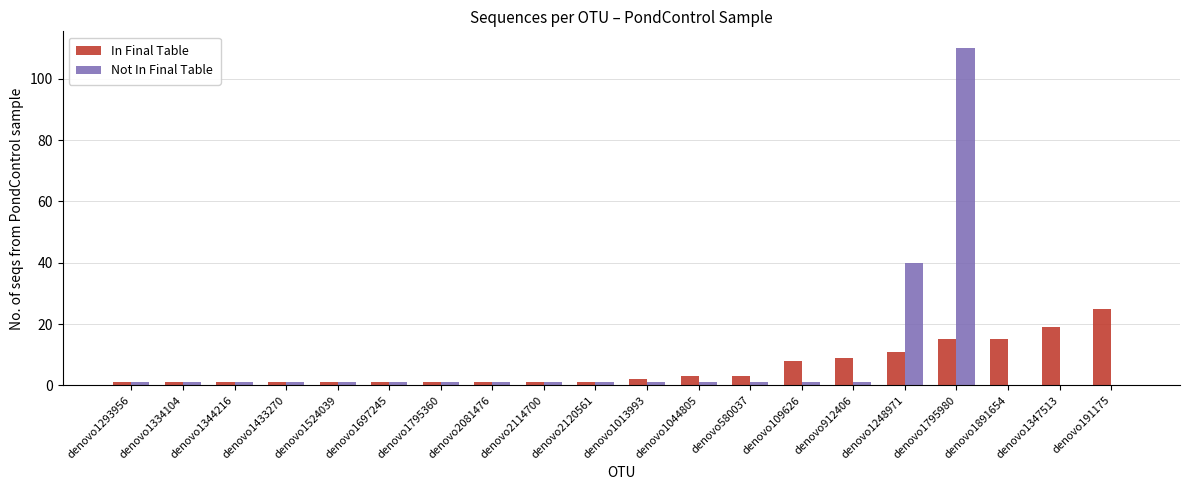

Are the bars grouped side by side (vs. stacked)?

Yes